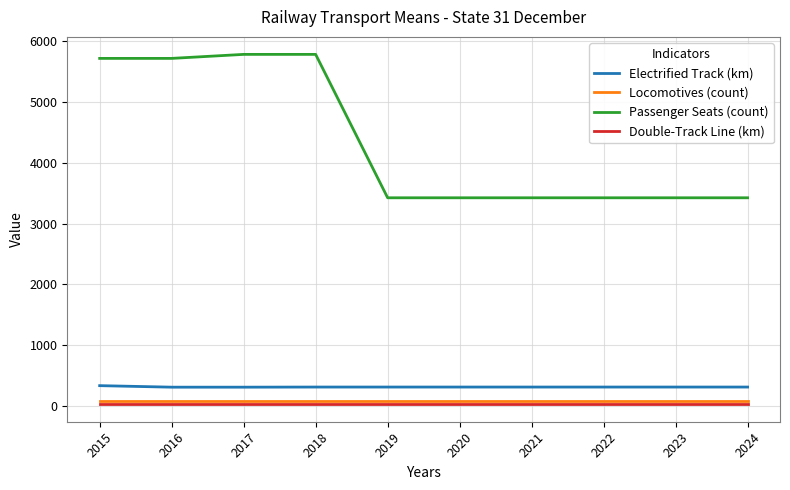

What is the lowest value of the Electrified Track (km) series?

306